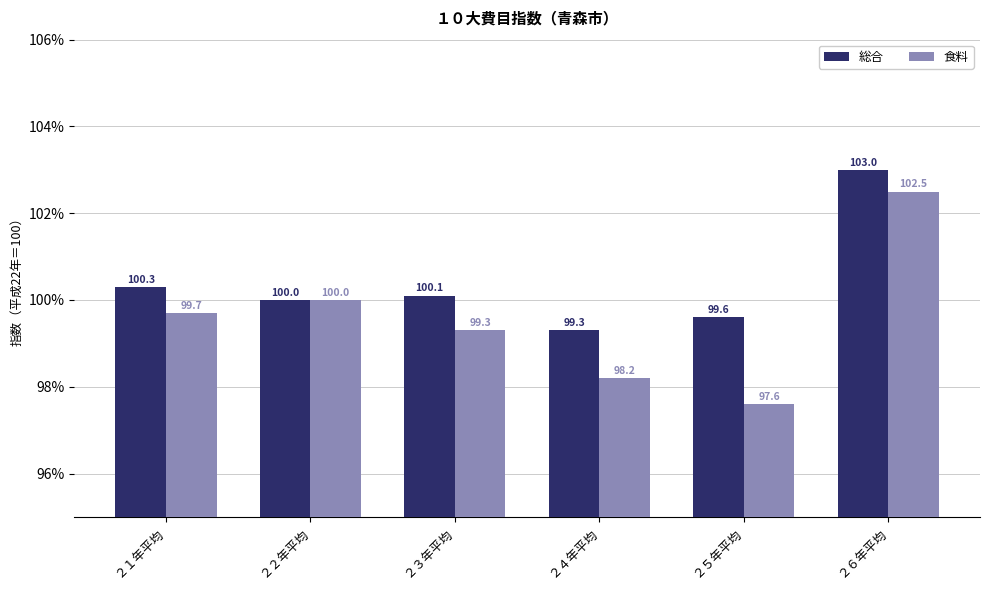

List the series in order of their peak value, lowest first.

食料, 総合